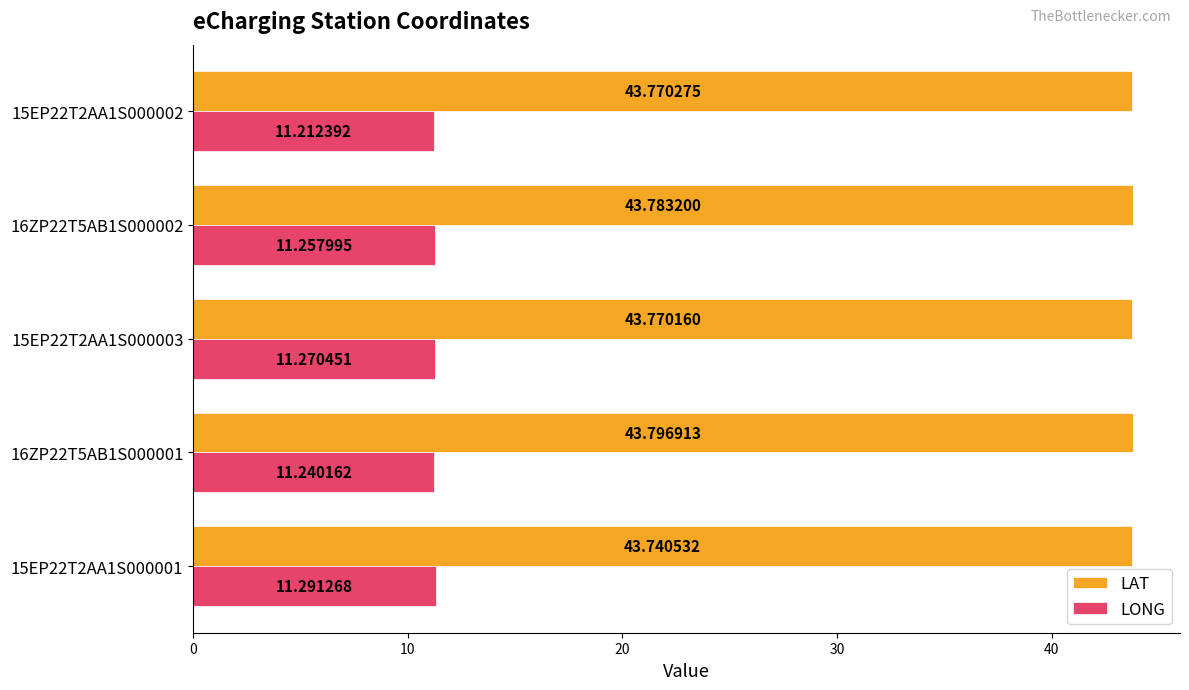

Rank the categories by LAT value from lowest to highest.

15EP22T2AA1S000001, 15EP22T2AA1S000003, 15EP22T2AA1S000002, 16ZP22T5AB1S000002, 16ZP22T5AB1S000001